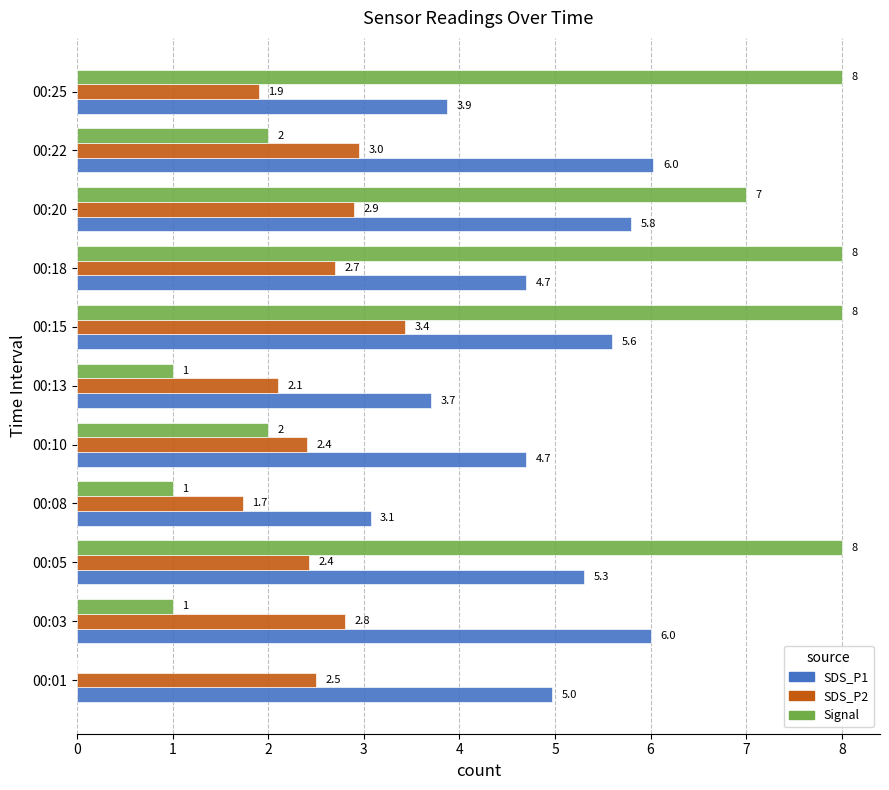

Is it true that SDS_P1 equals 5.6 at 00:15?

True